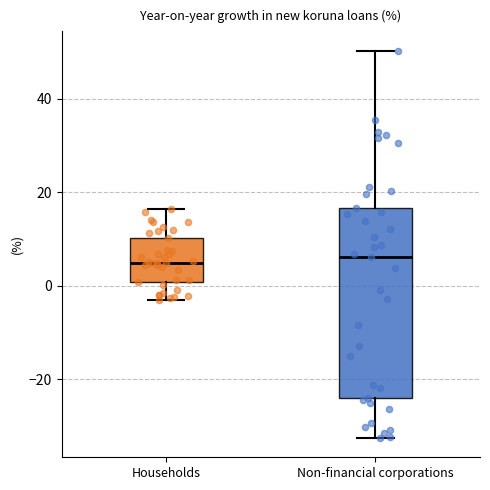

Reading left to right, transcribe this box plot: for each box, give where its median line is, the range the box spans, and where its two whiskers end, as read against the y-axis. The values are not printed on the chart, so give them approximately, as read against the axis.

Households: median 4, box 0 to 10, whiskers -4 to 16
Non-financial corporations: median 6, box -24 to 16, whiskers -32 to 50